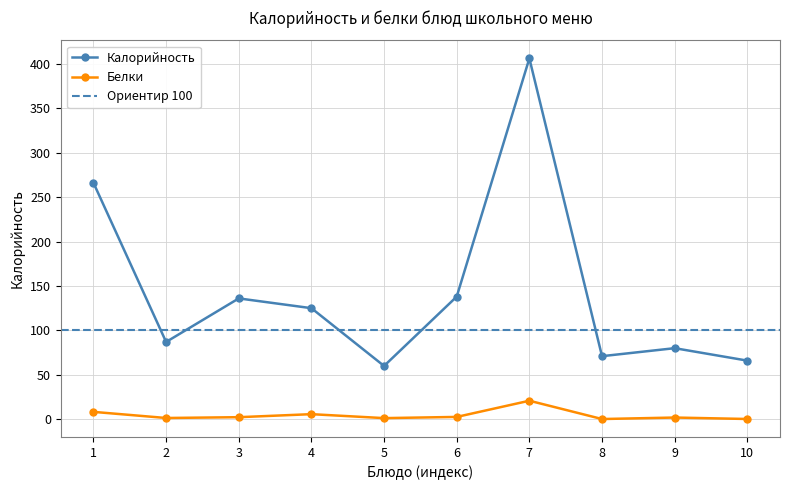

Rank the series by their maximum value, from highest to lowest.

Калорийность, Белки